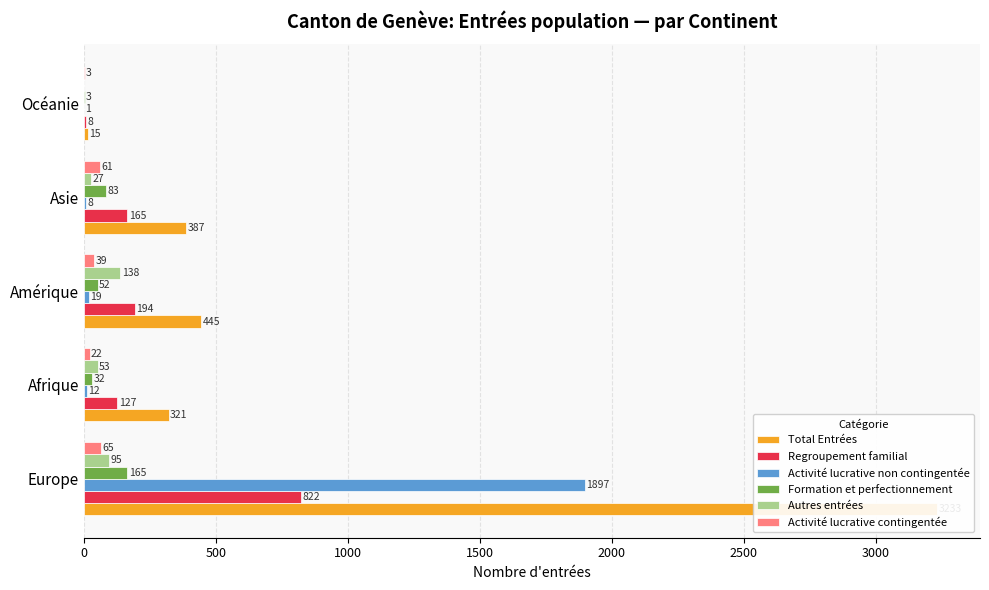

Which series has the widest spread of values?

Total Entrées